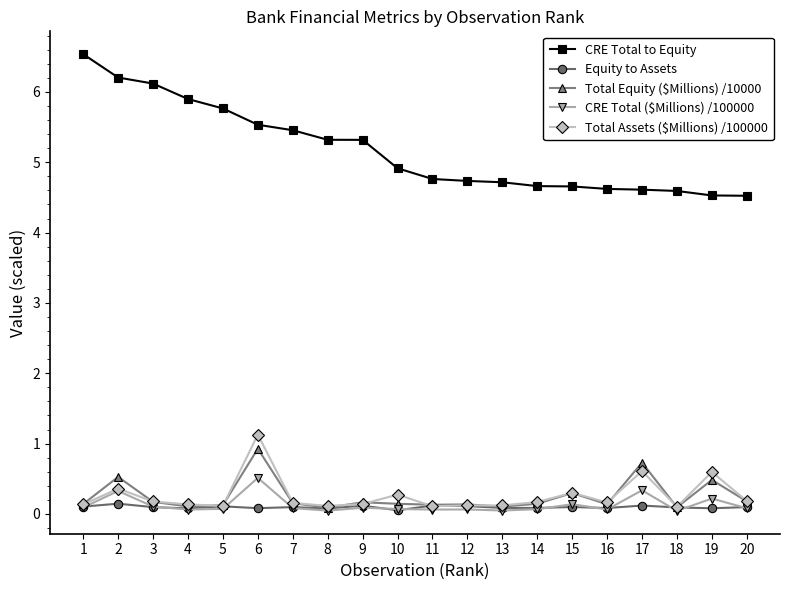

What is the difference between the Total Assets ($Millions) /100000 values at 11 and 15?

0.2